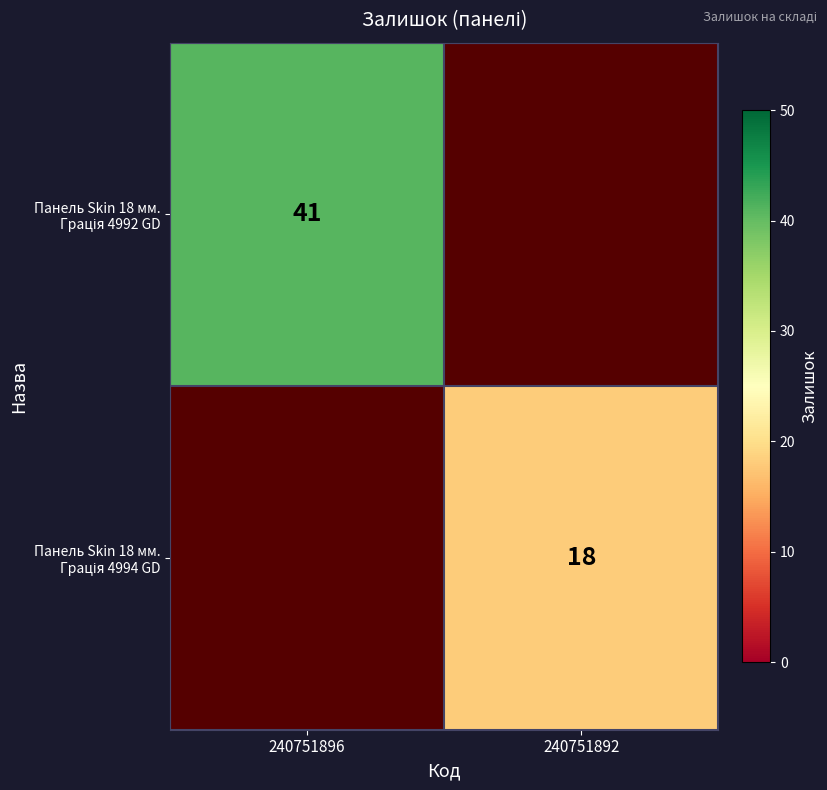

Is the value of Панель Skin 18 мм. Грація 4994 GD at 240751892 greater than the value of Панель Skin 18 мм. Грація 4992 GD at 240751892?

No